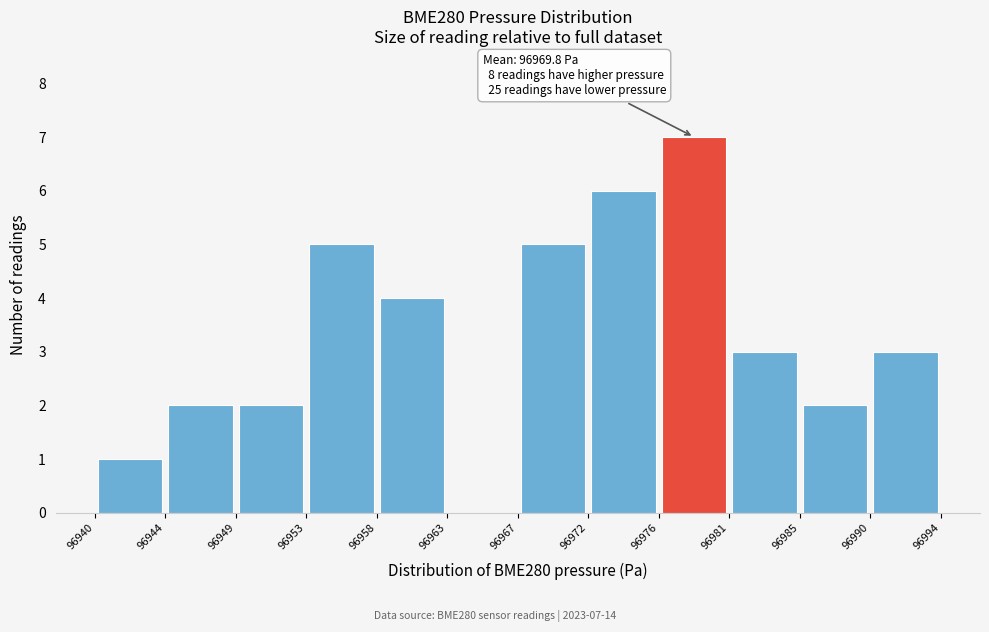

Which range on the x-axis has the tallest bar?

96976 to 96981